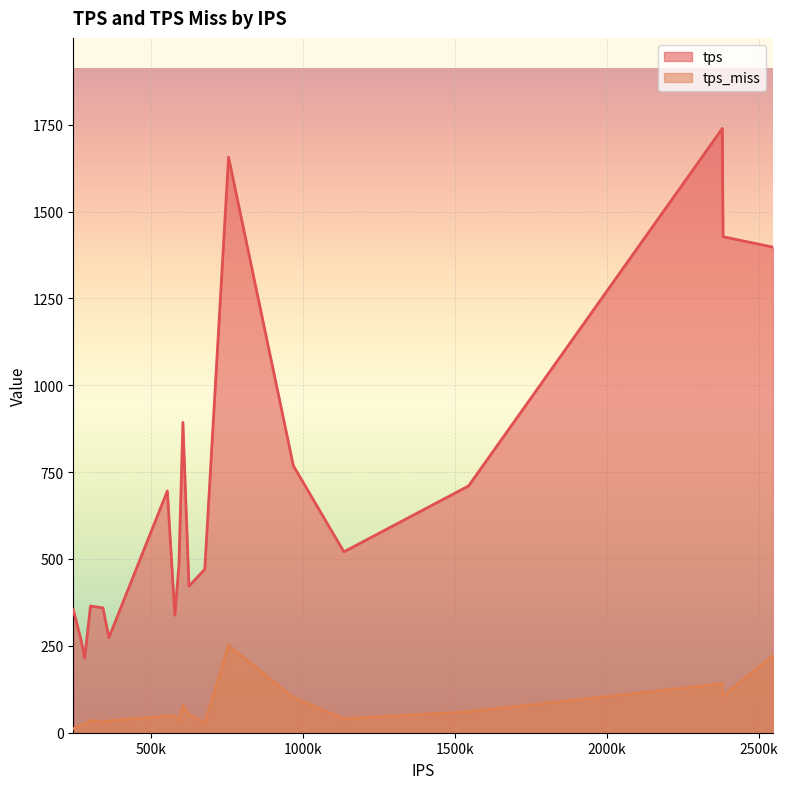

What is the difference between the maximum and minimum values in the tps series?

1524.7